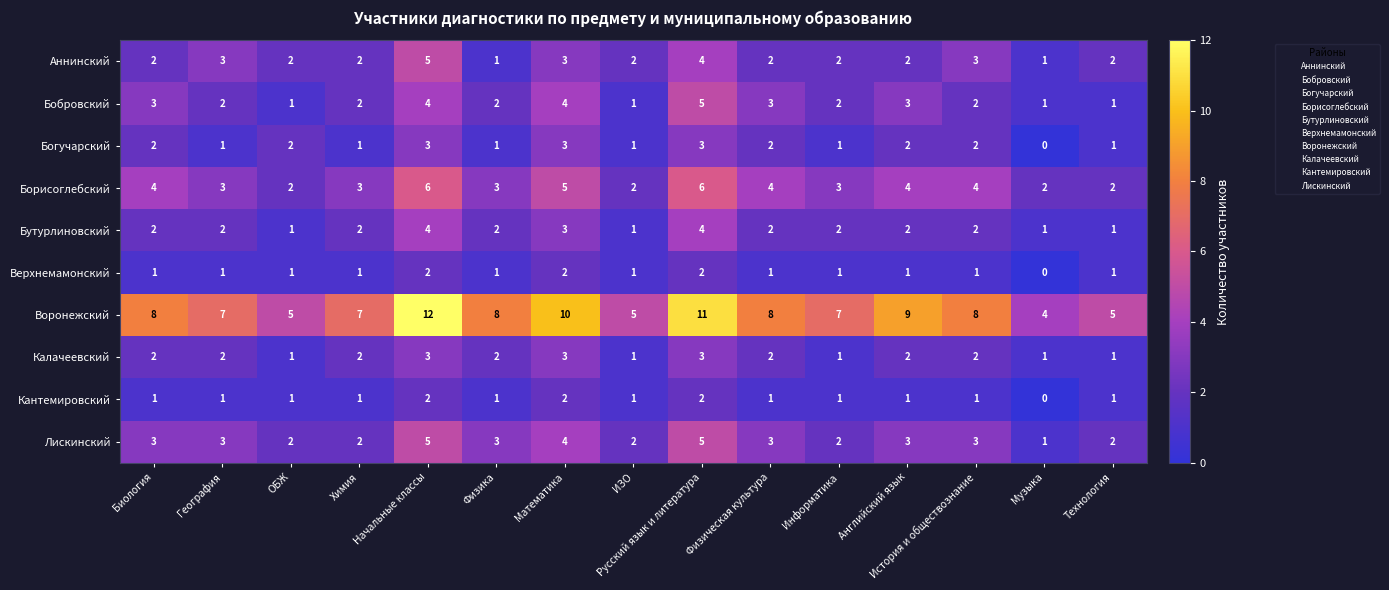

Read the Калачеевский value at Русский язык и литература.

3